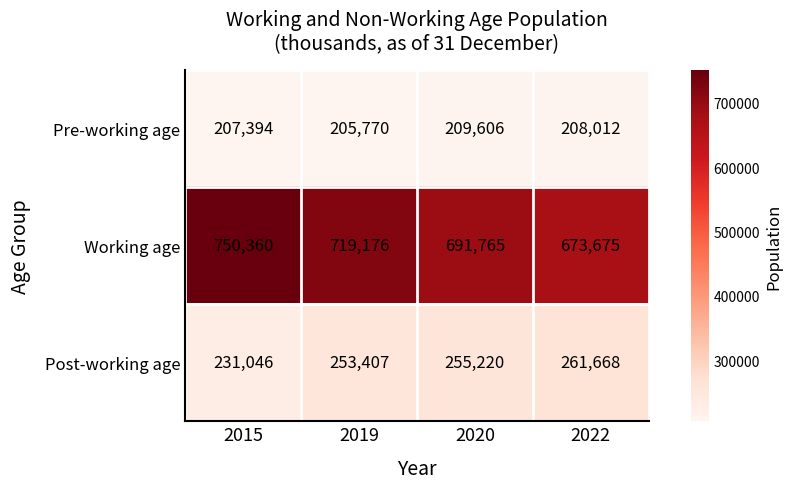

The Working age series shows 691765 at 2020. True or false?

True